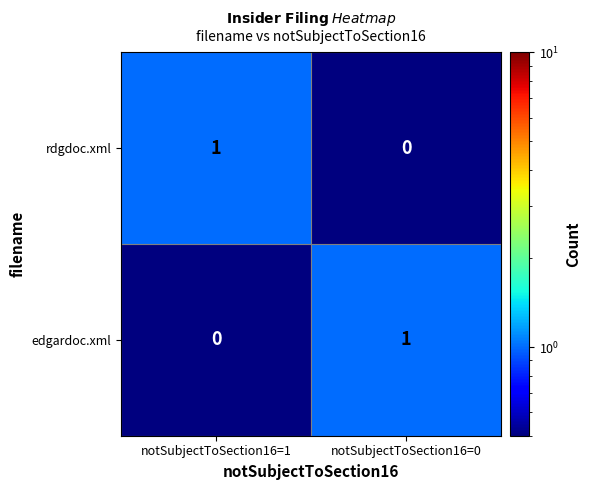

At which label does edgardoc.xml reach its minimum?

notSubjectToSection16=1